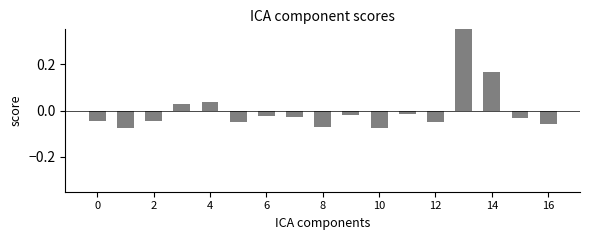

What is the difference between the maximum and minimum values?

0.4